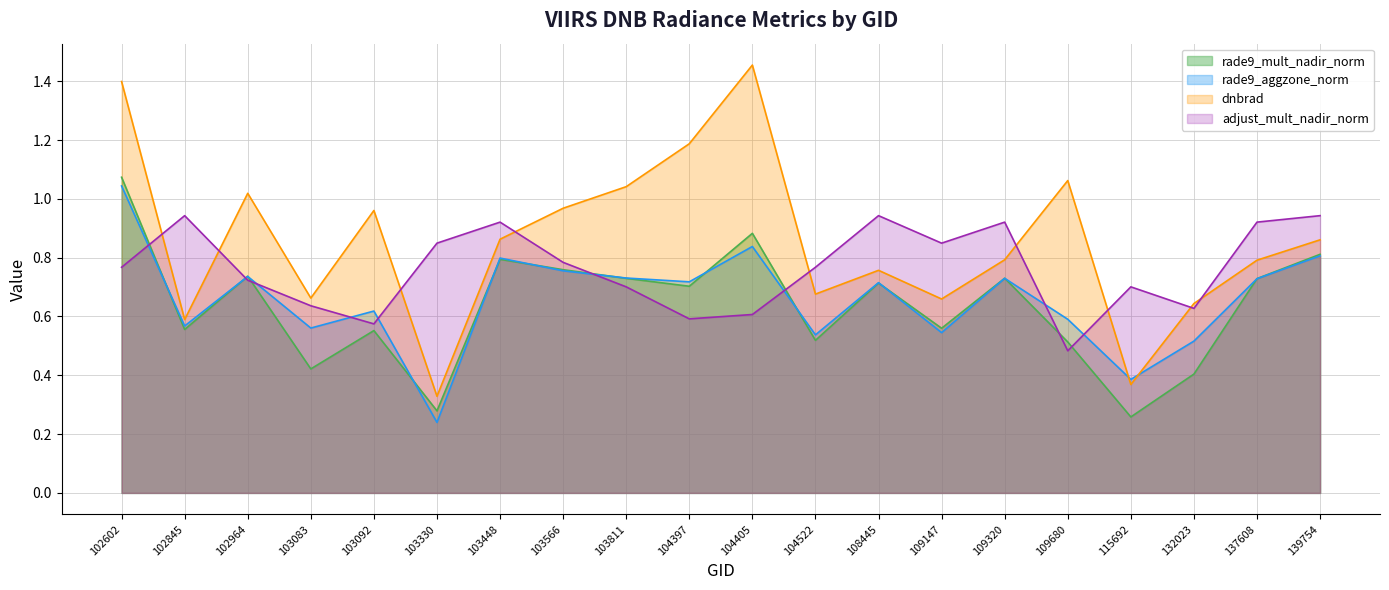

At how many categories does at least one series exceed 0?

20